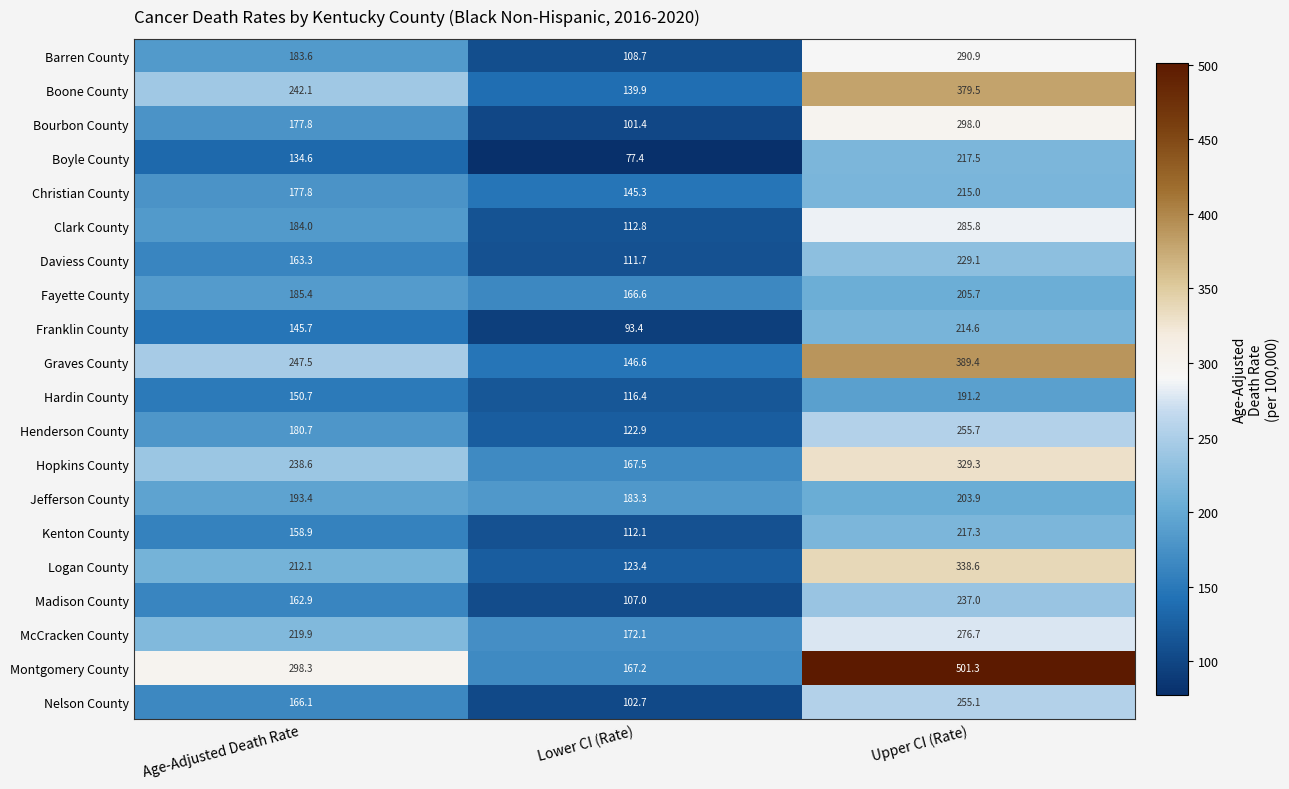

How many data points in Madison County are less than 162?

1